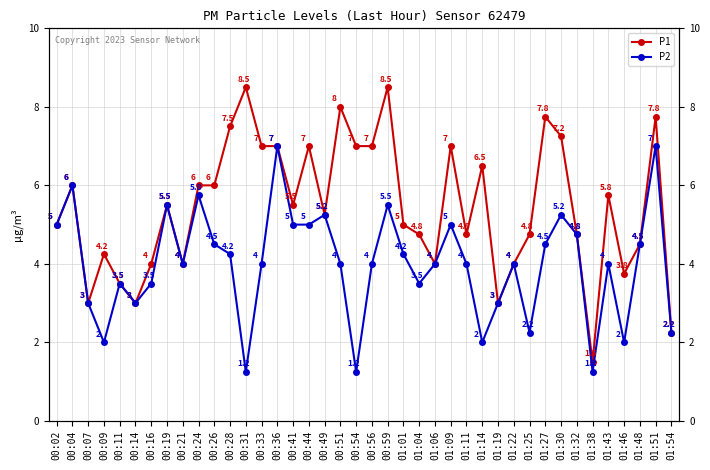

What is the average value of the P2 series?

4.0